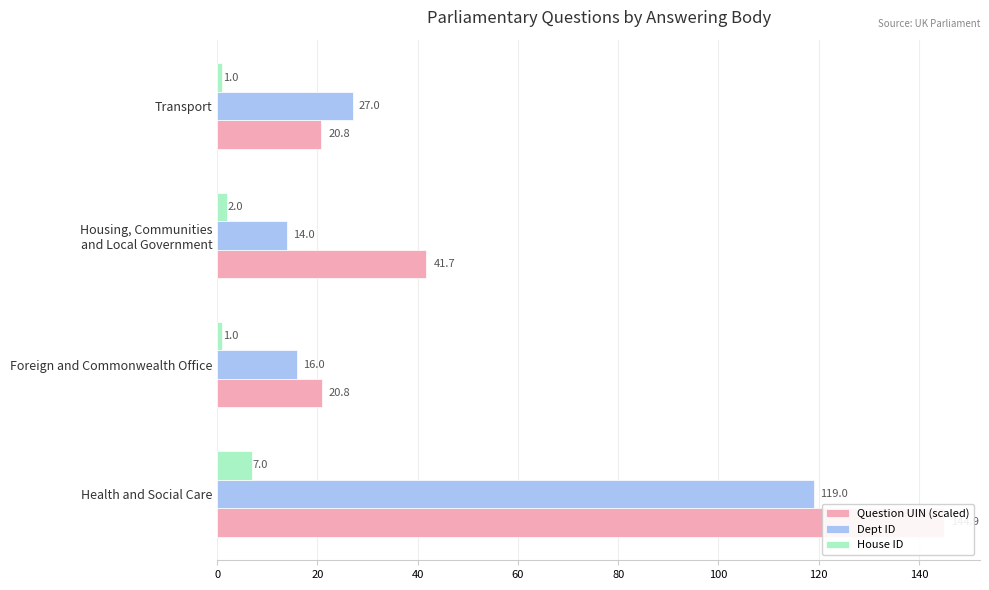

What is the approximate value of Question UIN (scaled) at Housing, Communities and Local Government?

41.7